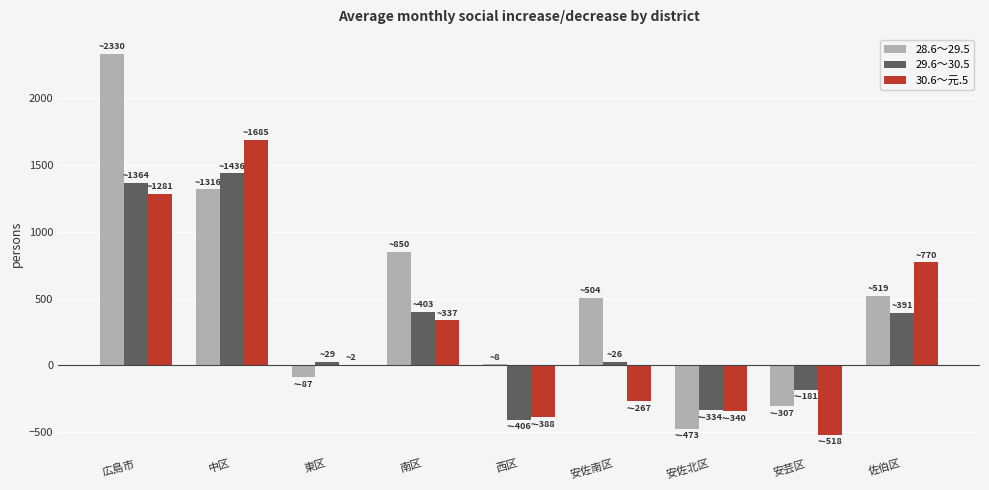

Is the value of 29.6～30.5 at 安佐北区 greater than the value of 28.6～29.5 at 東区?

No